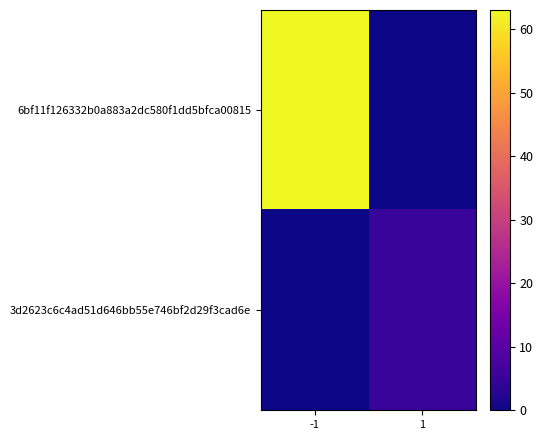

Which series has the widest spread of values?

6bf11f126332b0a883a2dc580f1dd5bfca00815